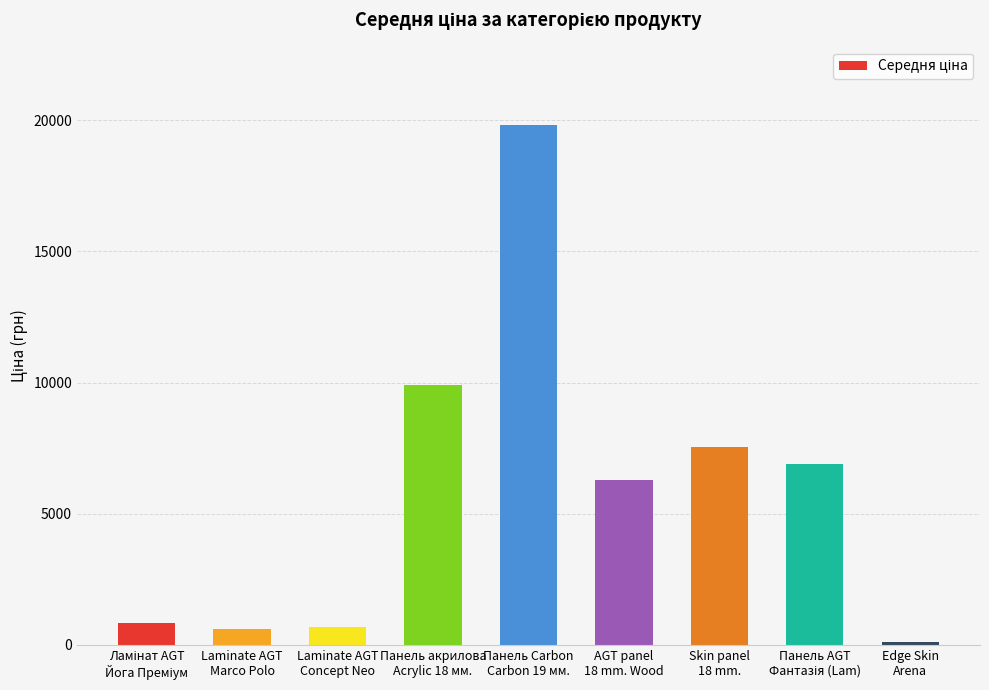

What is the value of the 6th bar from the left?

6266.7